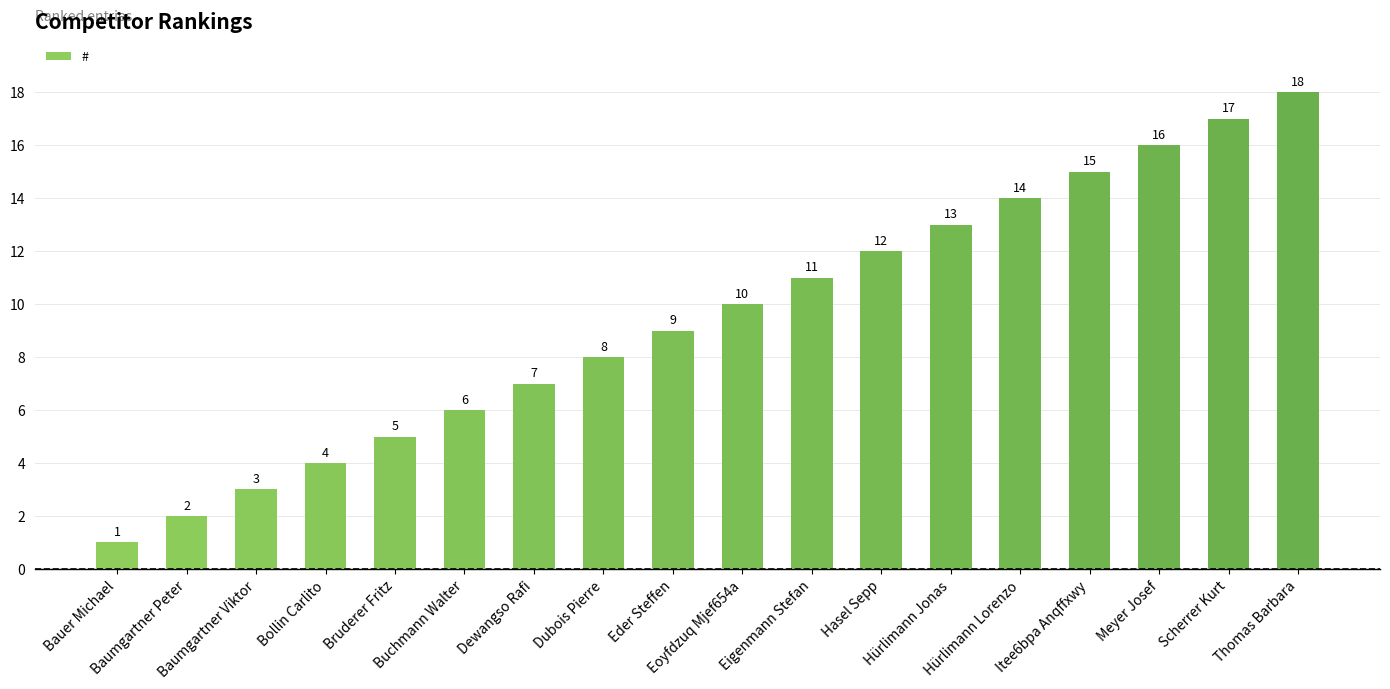

How many series are shown in this chart?

1